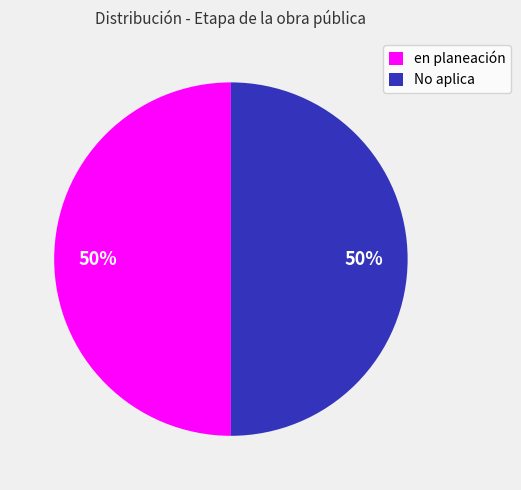

What is the ratio of the value at en planeación to the value at No aplica?

1.0